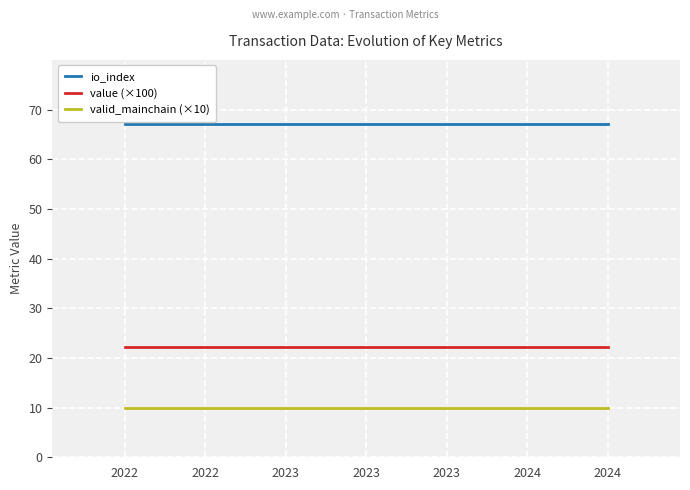

Which series has the largest total across all categories?

io_index